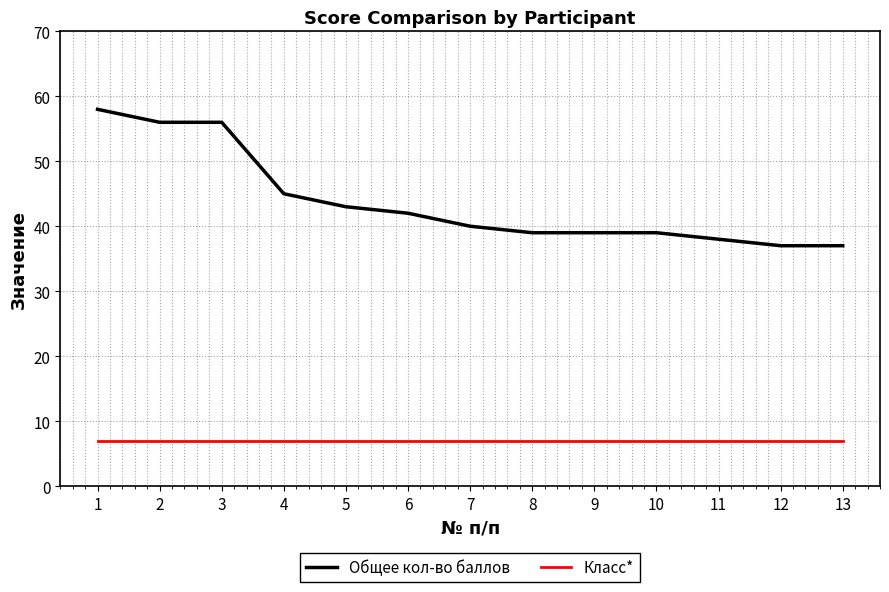

True or false: Класс* and Общее кол-во баллов cross at least once.

False